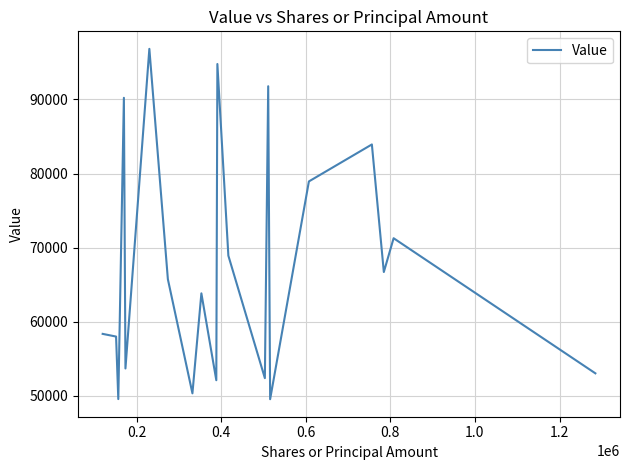

What is the maximum value shown in the chart?

96819